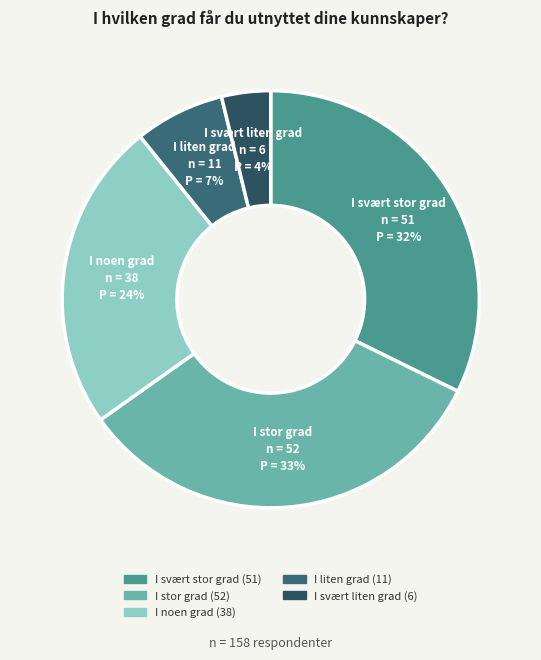

How many slices are in this pie chart?

5